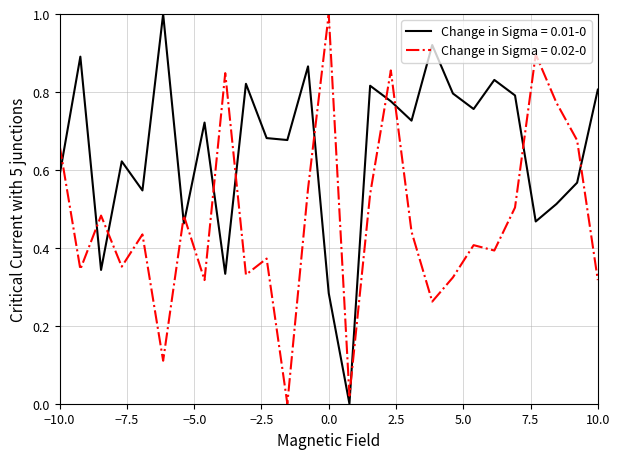

True or false: Change in Sigma = 0.01-0 and Change in Sigma = 0.02-0 cross at least once.

True